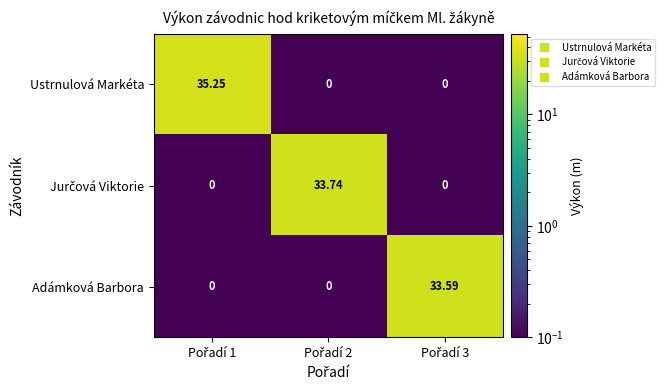

Which series has the largest total across all categories?

Ustrnulová Markéta